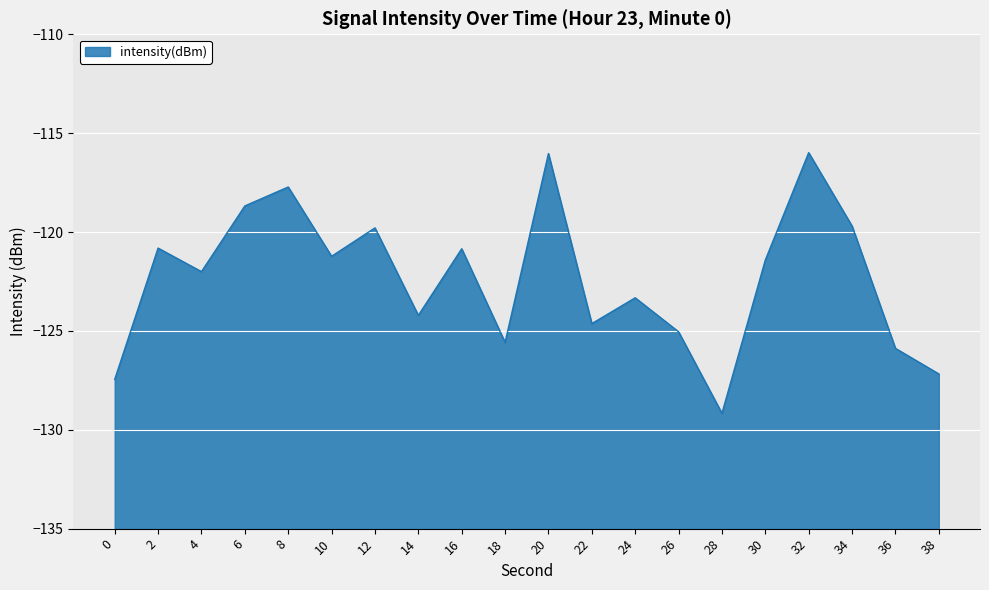

True or false: the data shows -123.3 at 24.

True